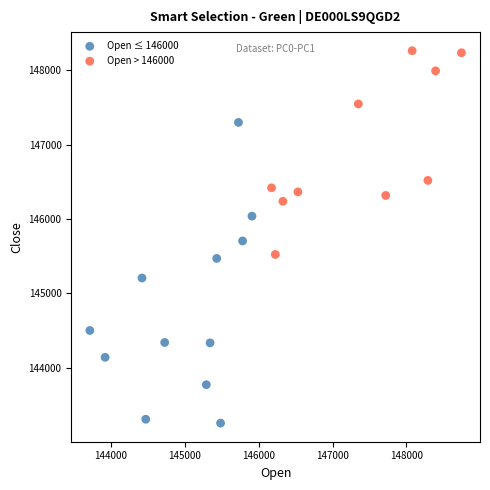

Which series has the largest Y range (max minus min)?

Open ≤ 146000